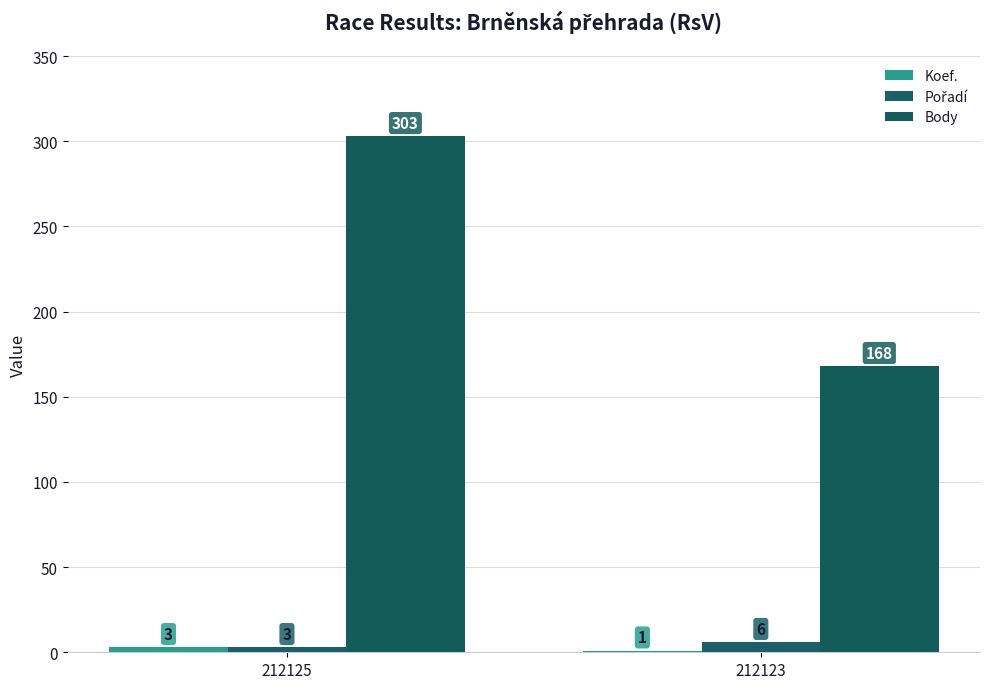

What is the difference between the maximum and minimum values in the Koef. series?

2